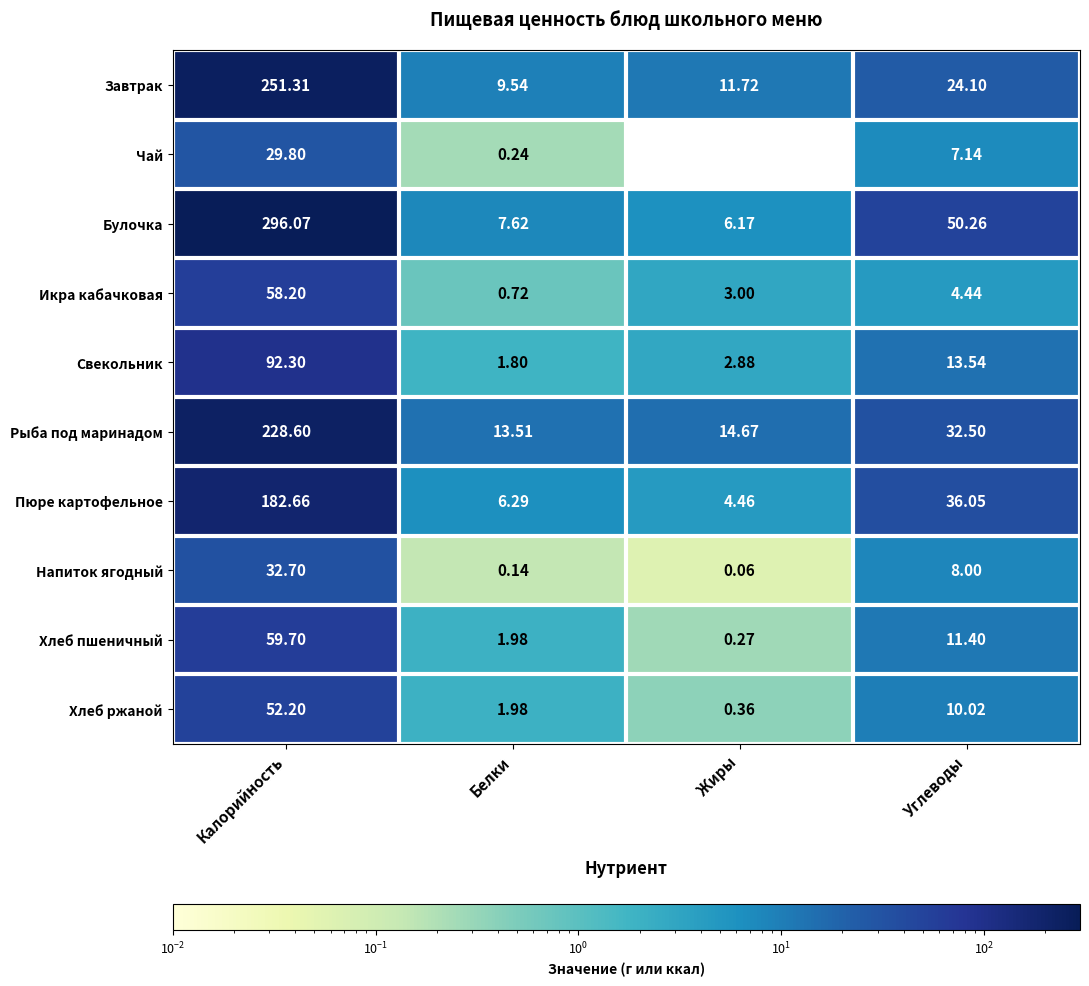

Which series has the largest range (max minus min)?

Булочка